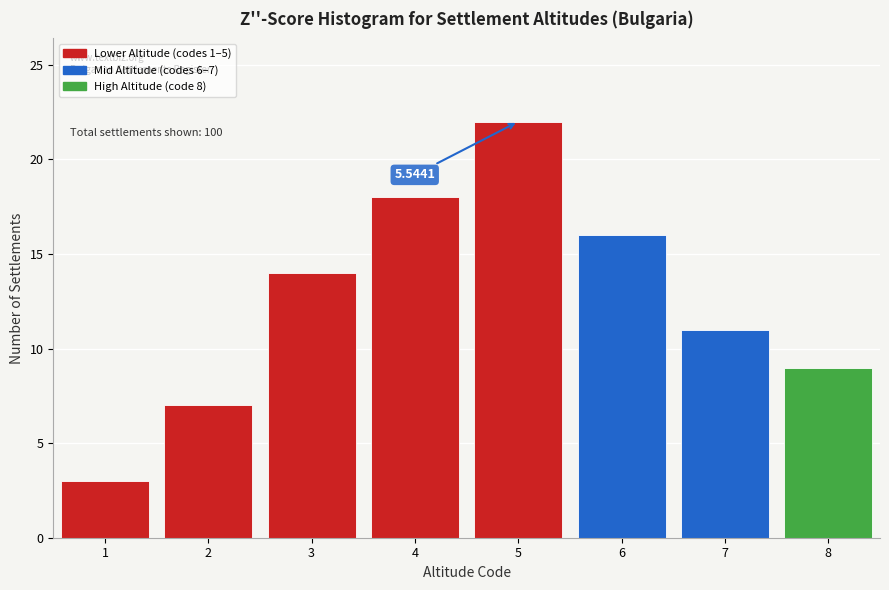

List the labels in order of value, smallest first.

1, 2, 8, 7, 3, 6, 4, 5